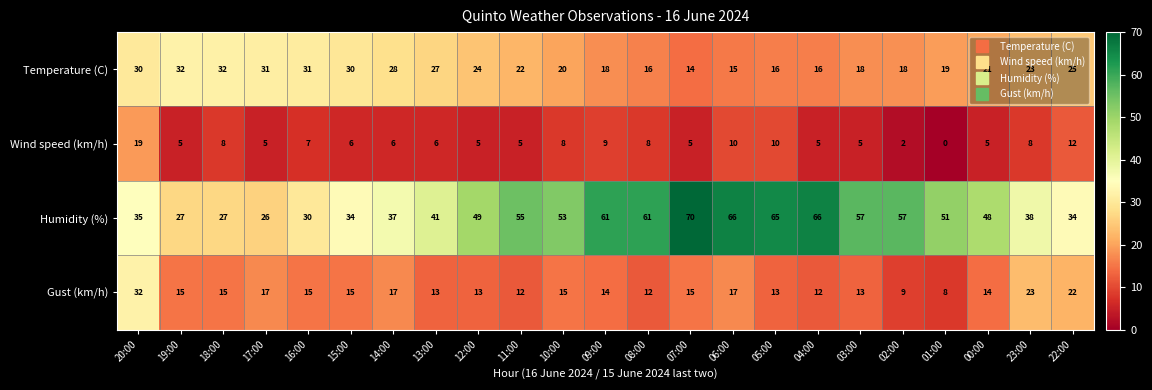

Which category has the lowest value in the Wind speed (km/h) series?

01:00